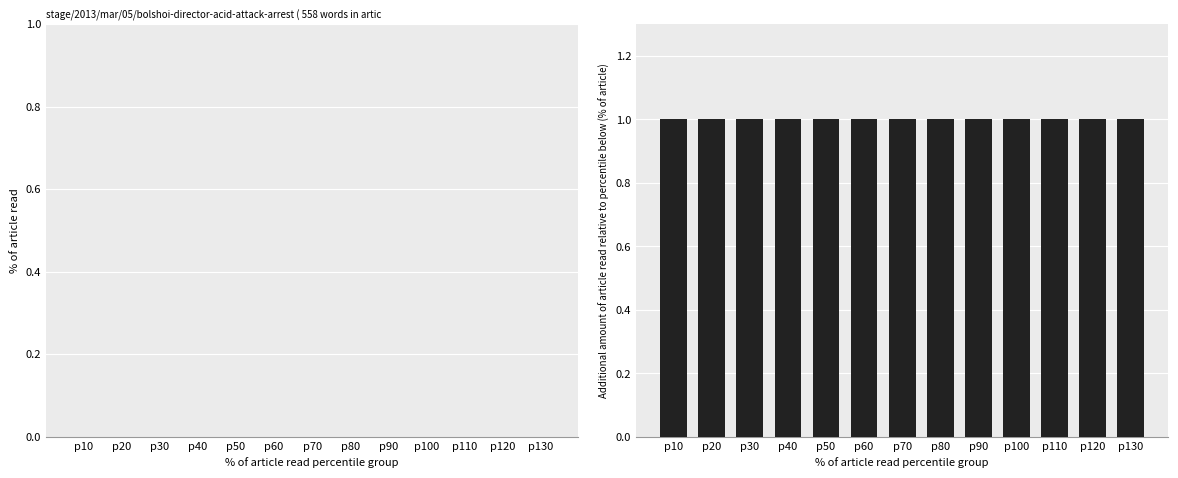

Which series has the largest range (max minus min)?

nilai